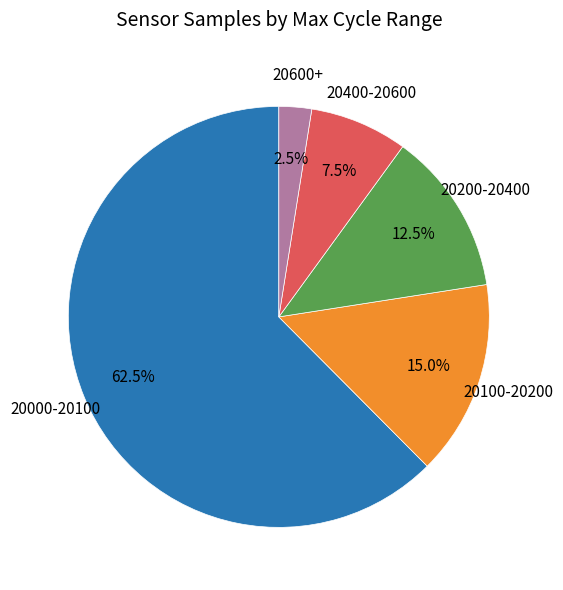

Is there any slice that represents more than half of the pie?

Yes